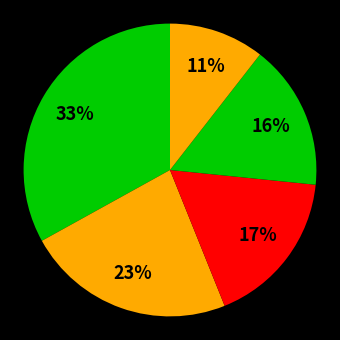

How many segments does this pie chart have?

5